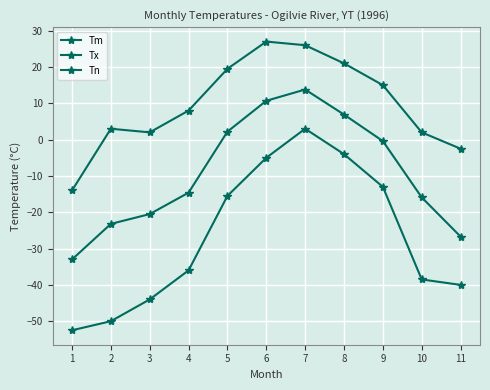

Count the number of data series in this chart.

3